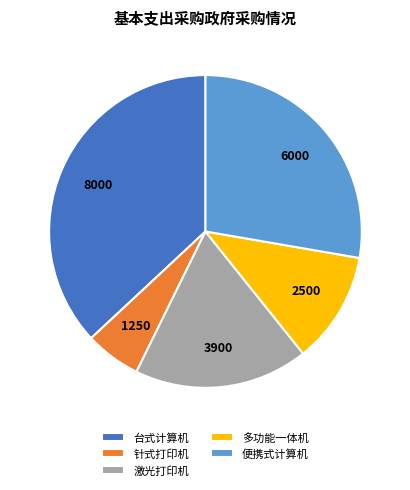

Do 便携式计算机 and 激光打印机 together represent more than half of the pie?

No